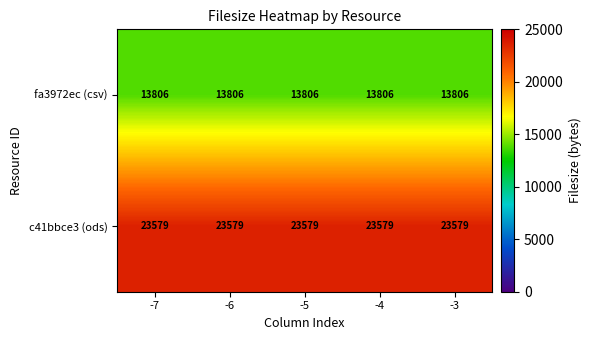

What is the smallest value displayed?

13806